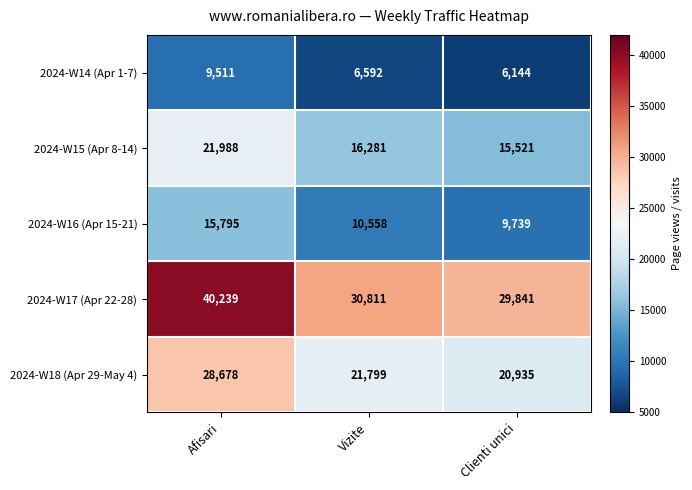

Reading right to left, what are all the values shown in this chart?

2024-W14 (Apr 1-7): 6144	6592	9511
2024-W15 (Apr 8-14): 15521	16281	21988
2024-W16 (Apr 15-21): 9739	10558	15795
2024-W17 (Apr 22-28): 29841	30811	40239
2024-W18 (Apr 29-May 4): 20935	21799	28678